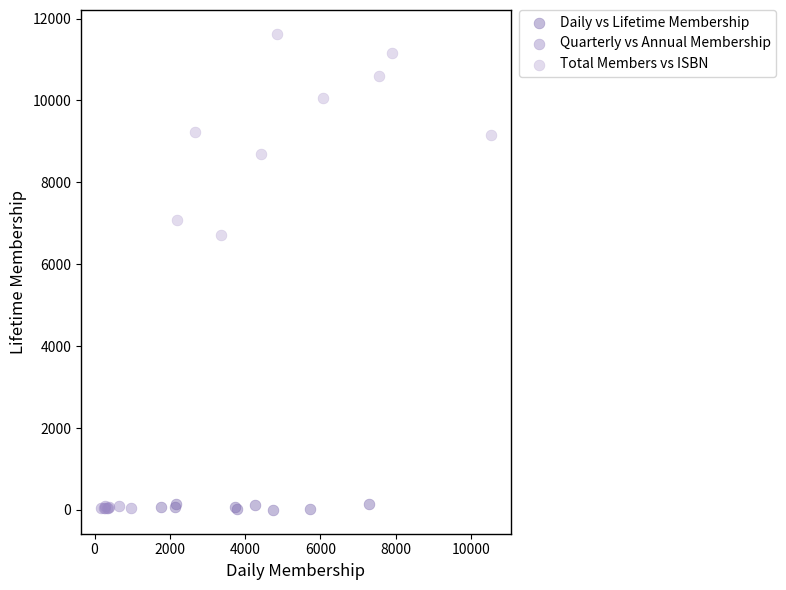

Which series has the widest spread of Y values?

Total Members vs ISBN